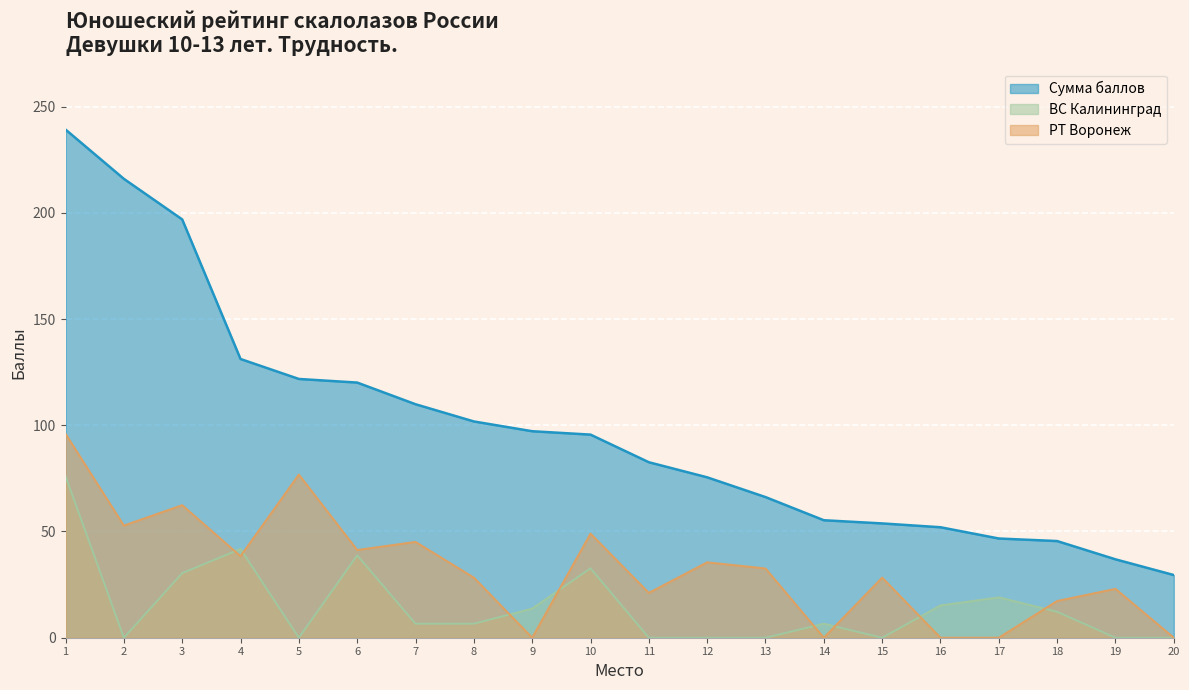

Reading left to right, extract all data points from this chart.

Сумма баллов: 1=239.2	2=216.0	3=196.9	4=131.2	5=121.8	6=120.1	7=109.9	8=101.8	9=97.2	10=95.6	11=82.6	12=75.5	13=66.2	14=55.3	15=53.8	16=52.0	17=46.7	18=45.5	19=36.9	20=29.5
ВС Калининград: 1=76.0	2=0.0	3=30.4	4=41.8	5=0.0	6=38.8	7=6.6	8=6.6	9=13.7	10=32.7	11=0.0	12=0.0	13=0.0	14=6.6	15=0.0	16=15.2	17=19.0	18=12.2	19=0.0	20=0.0
РТ Воронеж: 1=96.0	2=52.8	3=62.4	4=38.4	5=76.8	6=41.3	7=45.1	8=28.3	9=0.0	10=49.0	11=21.1	12=35.5	13=32.6	14=0.0	15=28.3	16=0.0	17=0.0	18=17.3	19=23.0	20=0.0